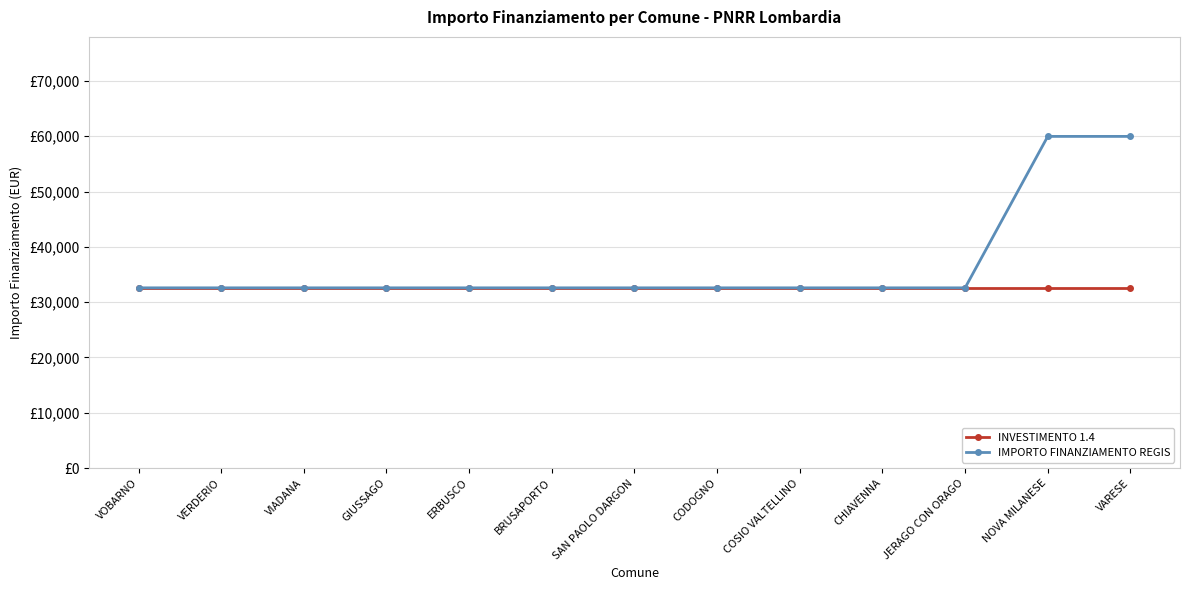

What is the label of the 11th point from the left?

JERAGO CON ORAGO